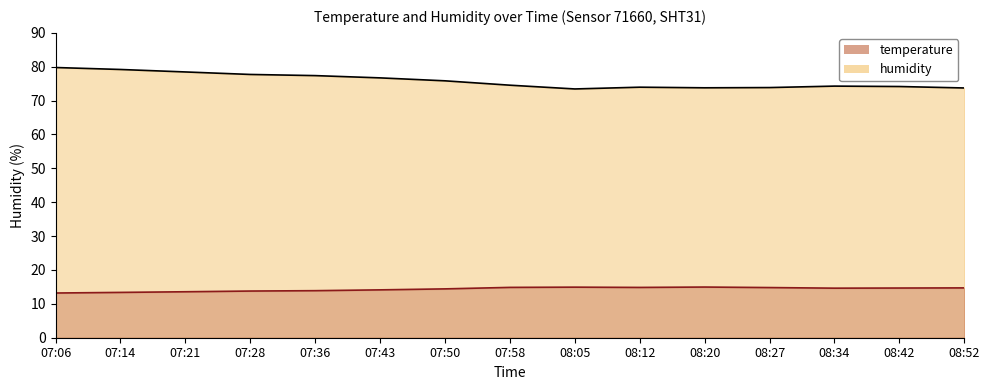

The humidity series shows 118.3 at 08:05. True or false?

False